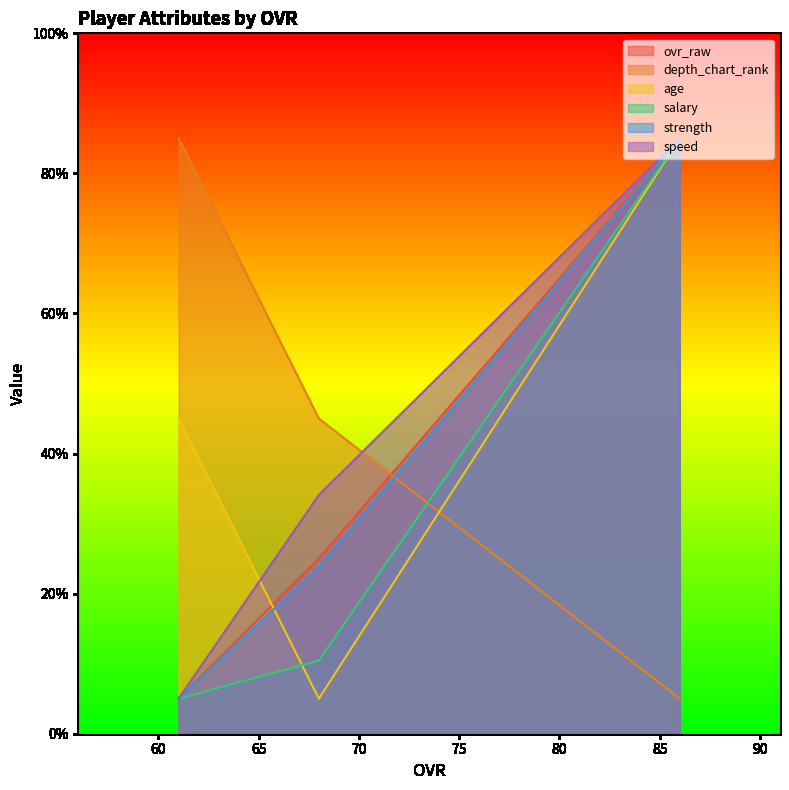

Does the chart have visible grid lines?

No